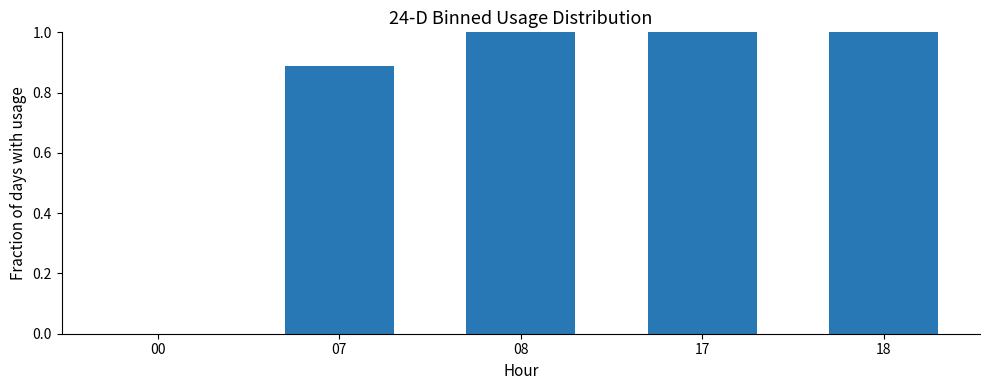

Count the number of data series in this chart.

1